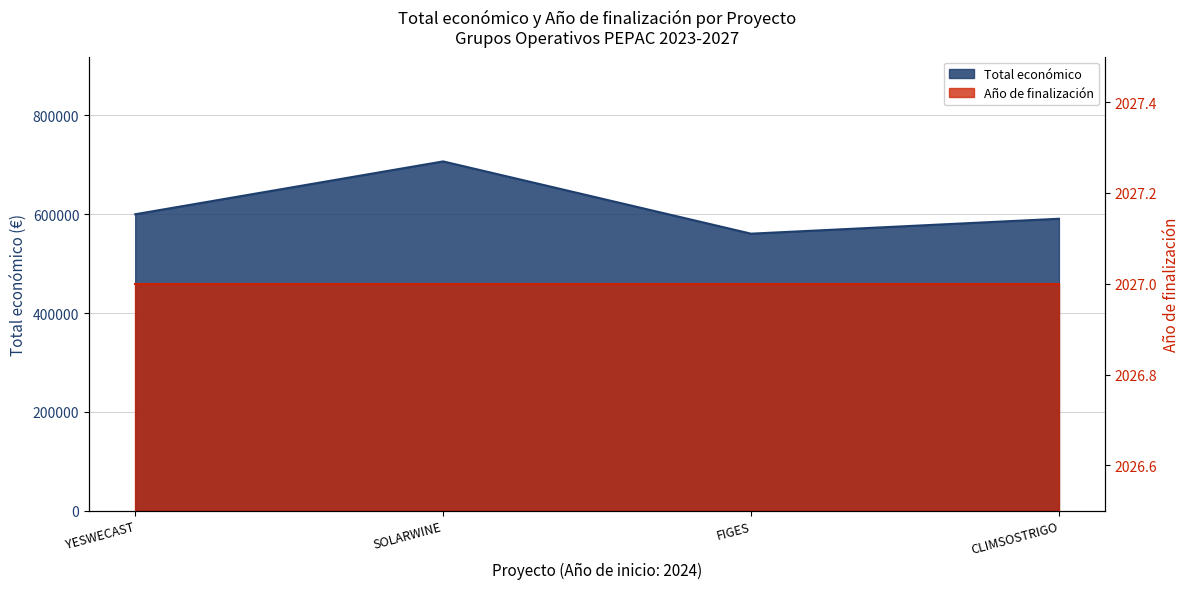

How many points are lower than both their immediate neighbors (excluding endpoints)?

1